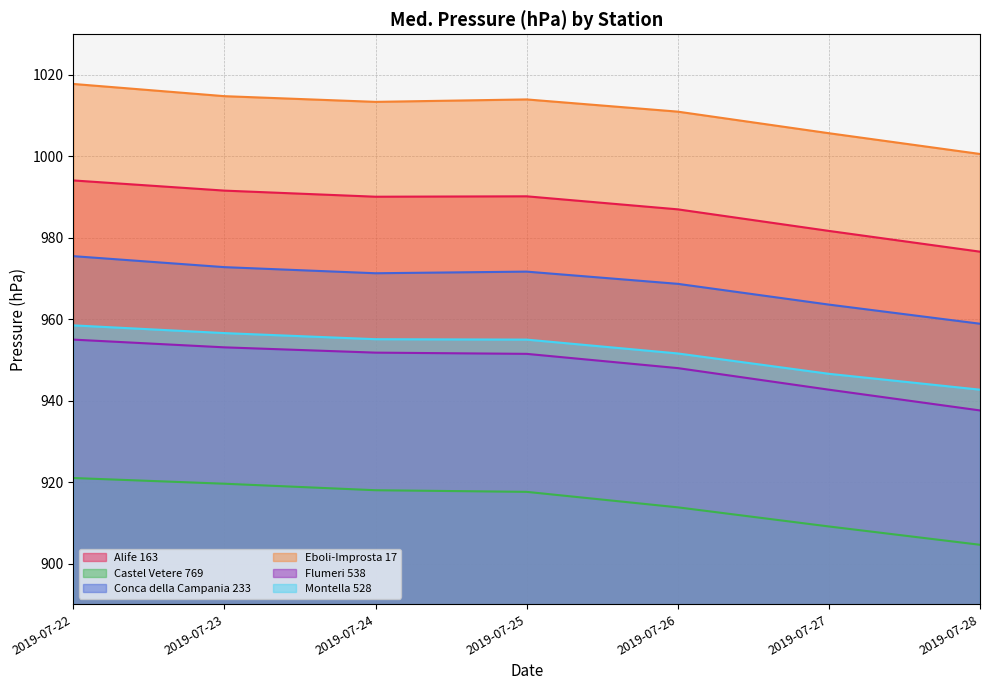

What are all the series names shown in the legend?

Alife 163, Castel Vetere 769, Conca della Campania 233, Eboli-Improsta 17, Flumeri 538, Montella 528